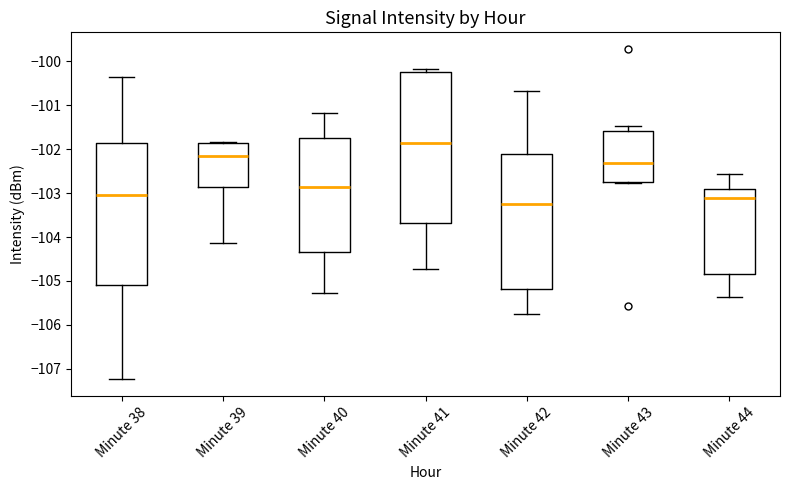

Which box is the tallest, from its lower edge to its upper edge?

Minute 41